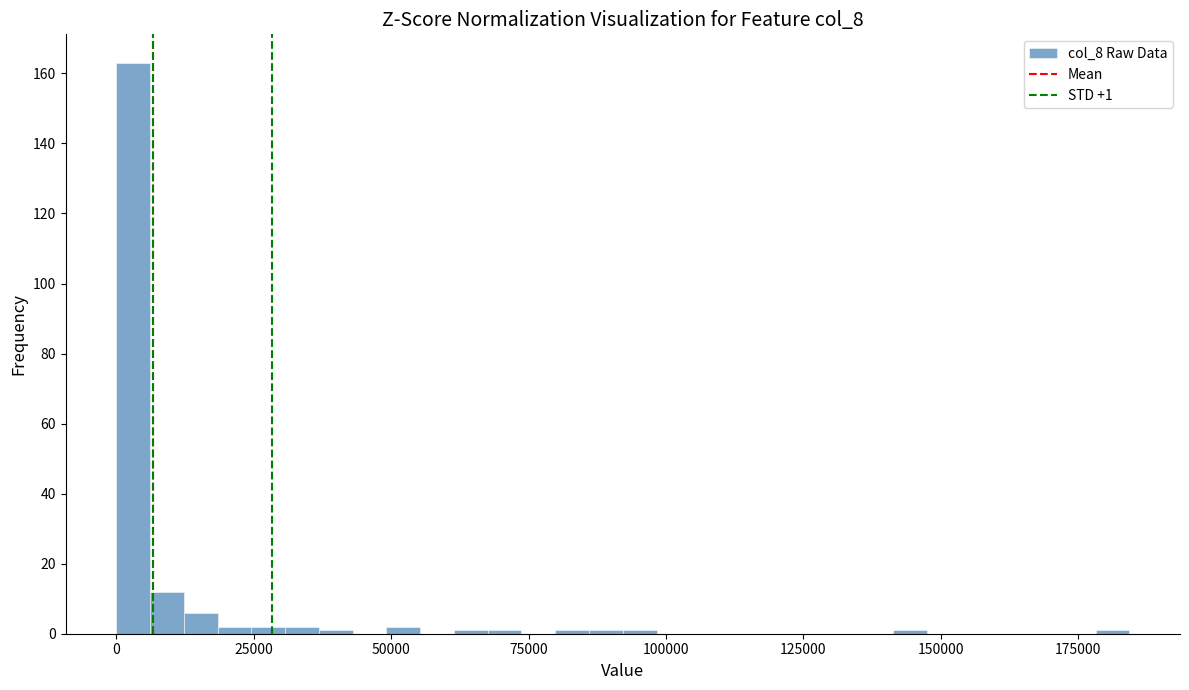

Around what value on the x-axis is the tallest bar? Give the approximate position of its centre, as read against the axis.

5000